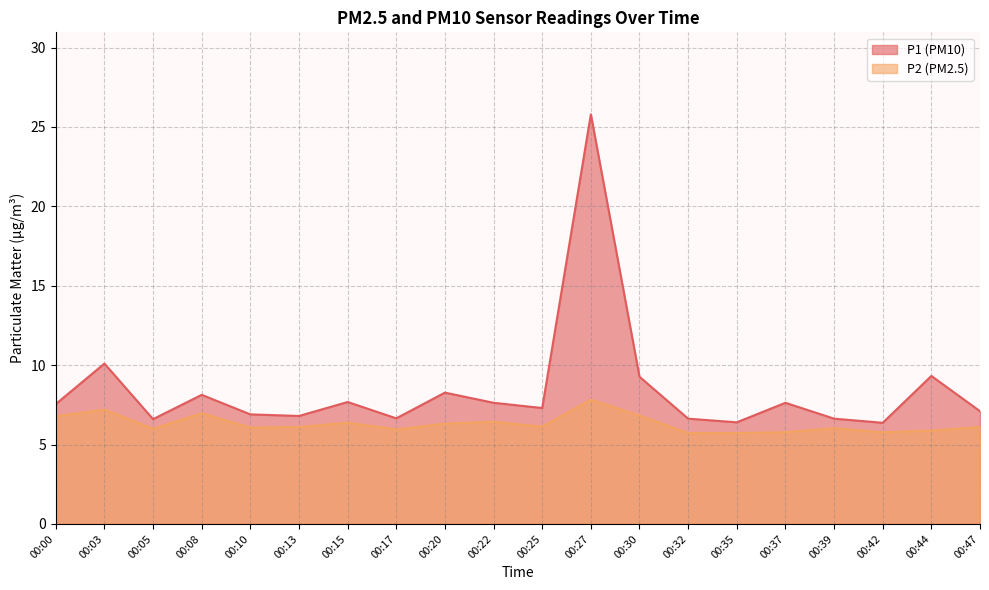

How many interior local peaks does the P2 series have?

6